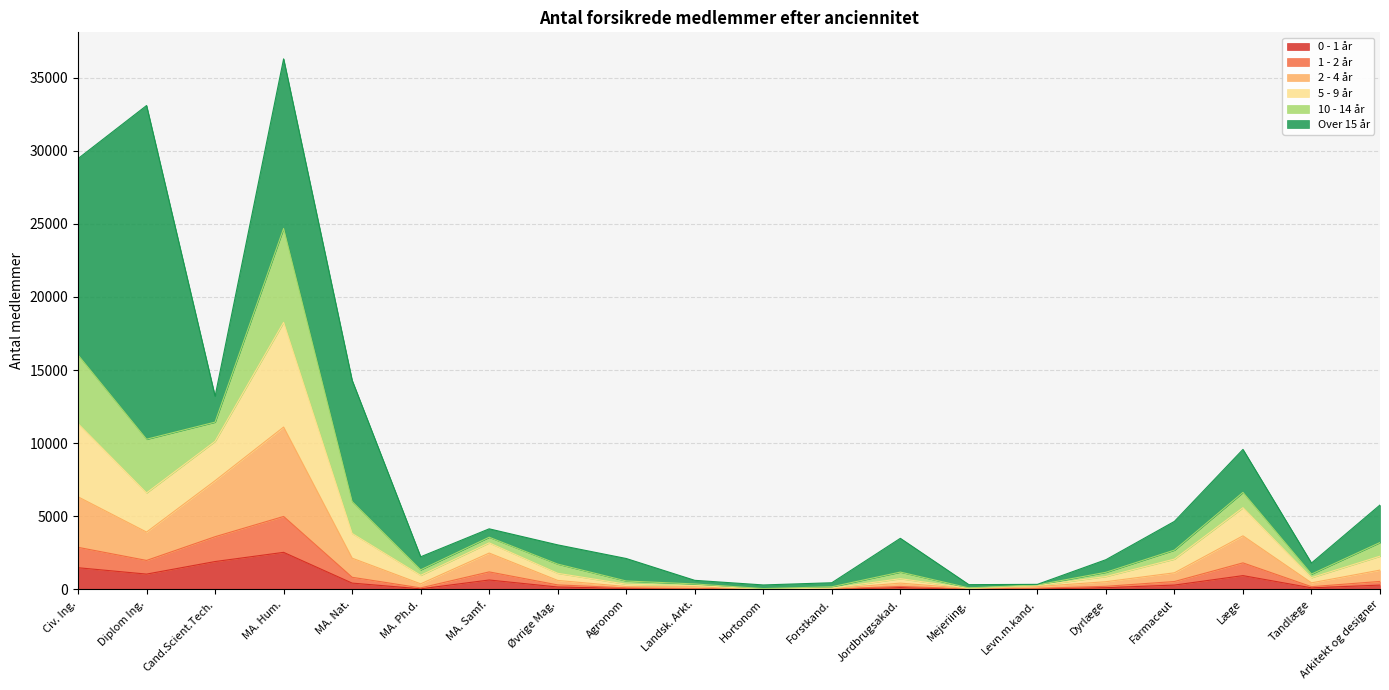

Count the number of categories in the chart.

20